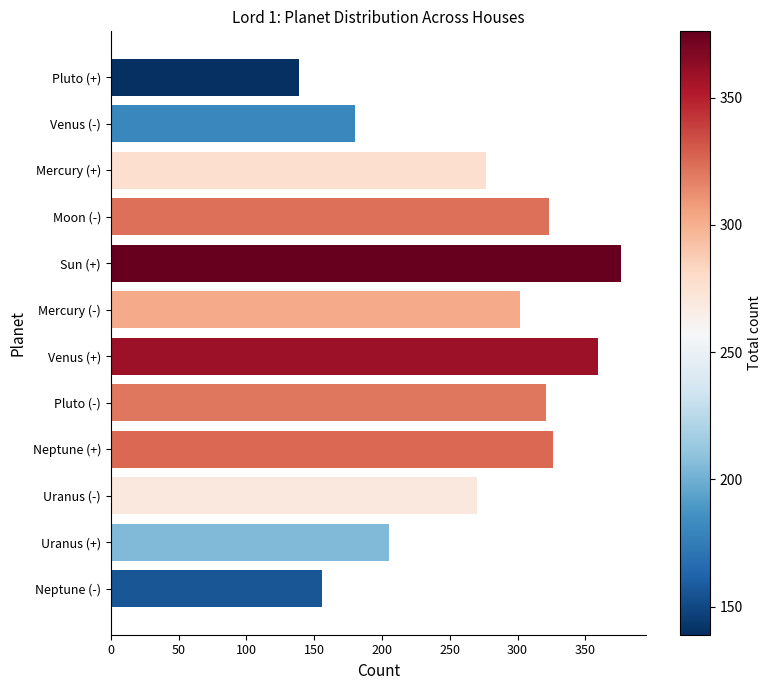

Where is the data nearest to the value 257?

Uranus (-)